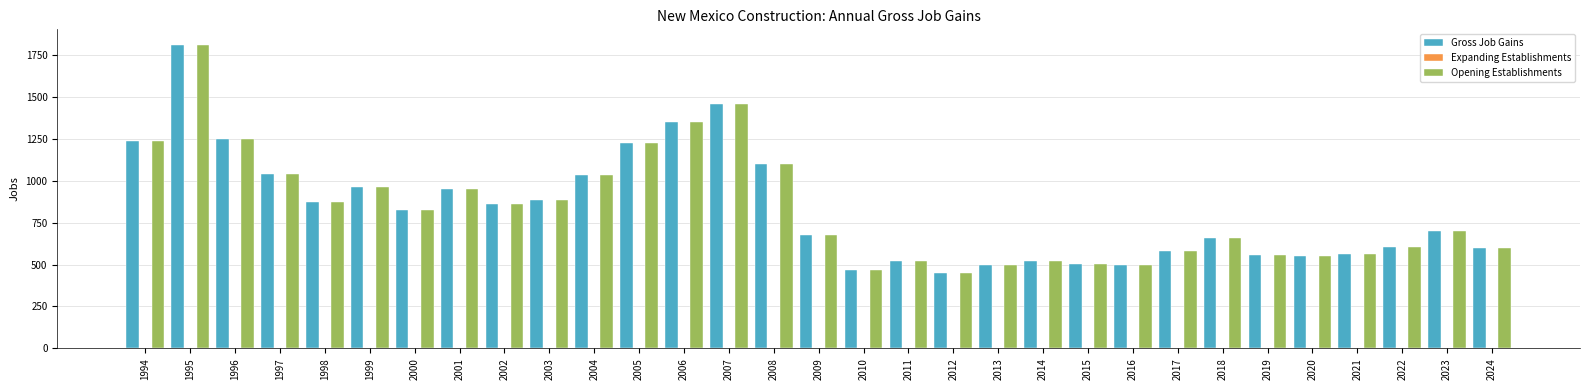

At which label does Opening Establishments first exceed 698?

1994